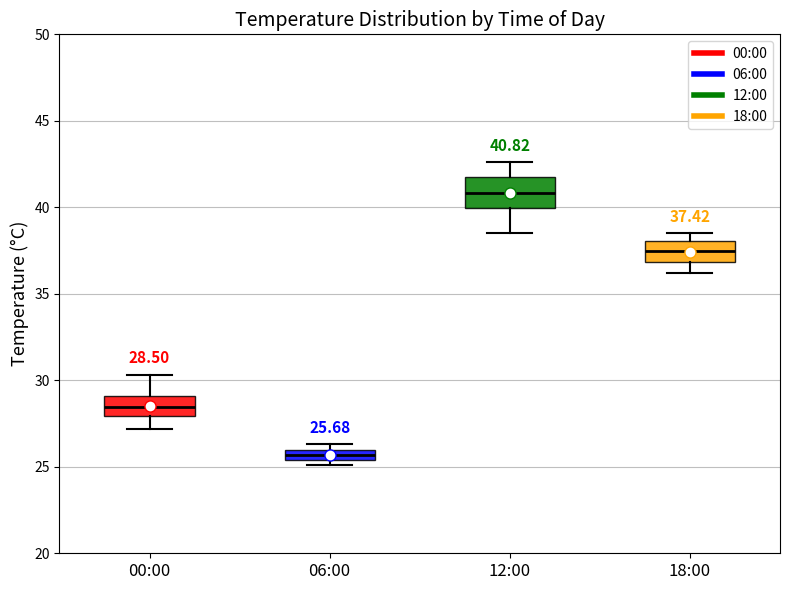

Which box is the tallest, from its lower edge to its upper edge?

12:00